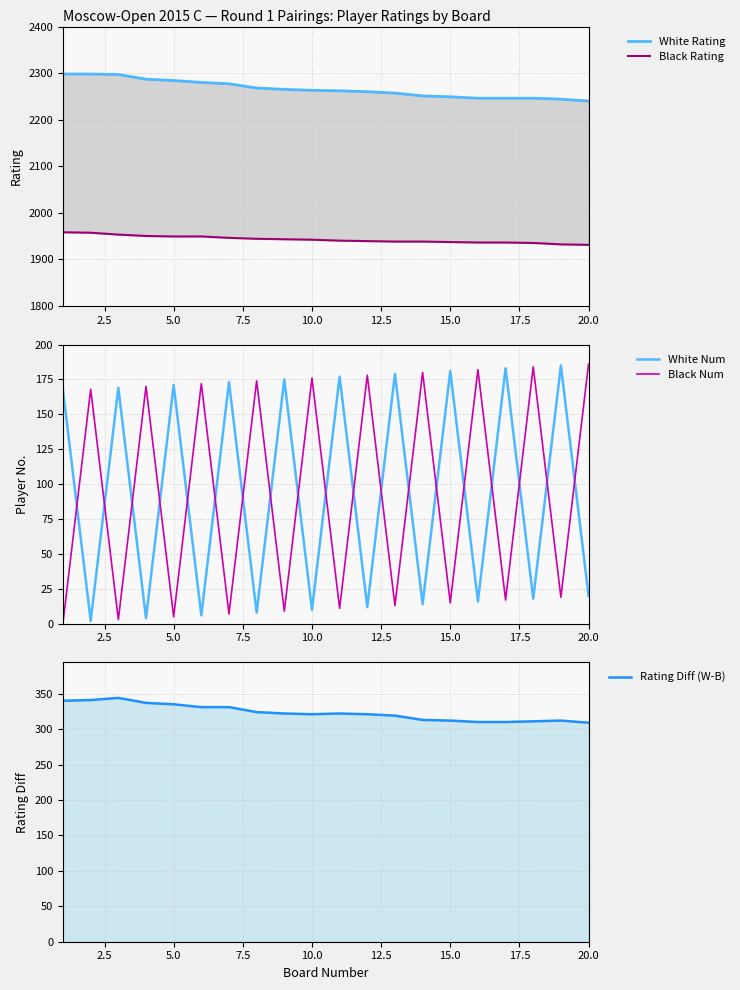

How many times do White Num and Black Num cross each other?

19